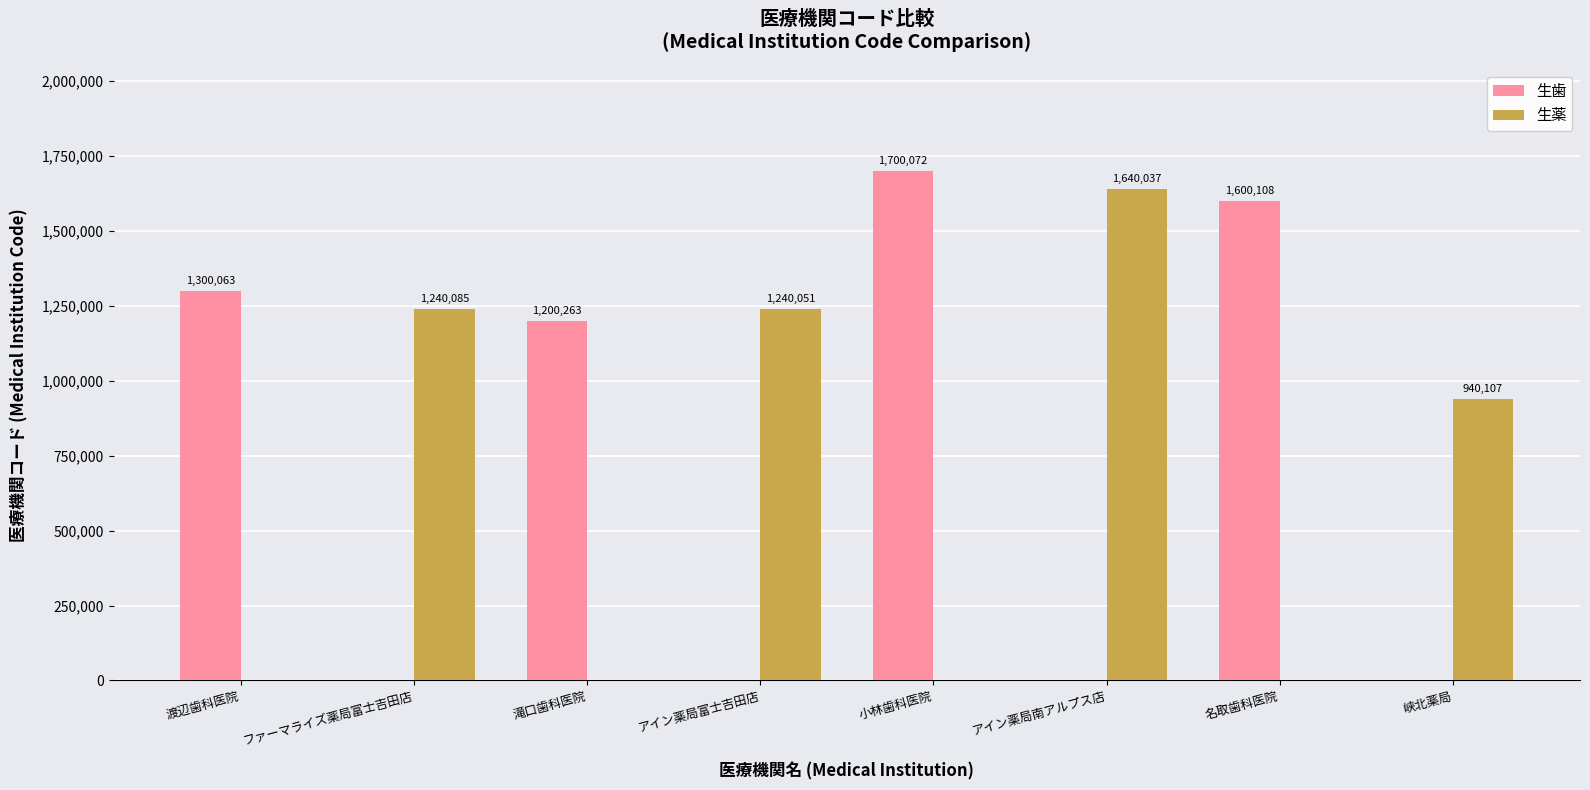

What is the highest value of the 生薬 series?

1640037